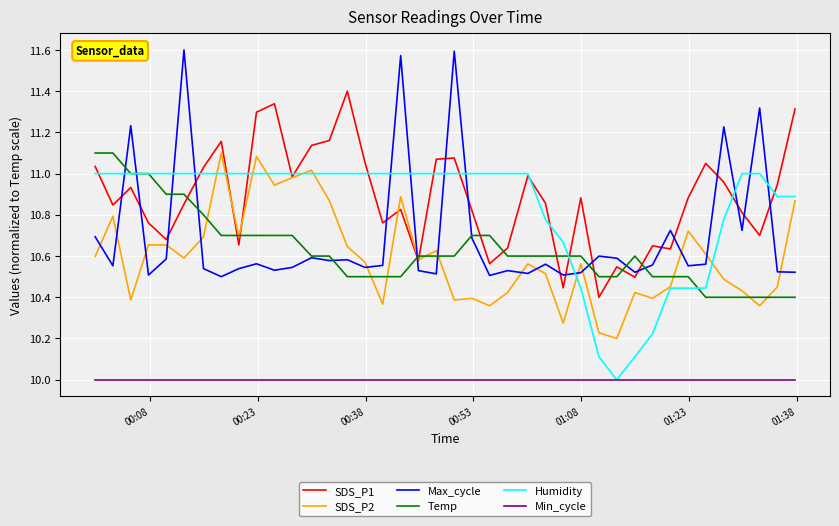

True or false: SDS_P1 and Min_cycle cross at least once.

False